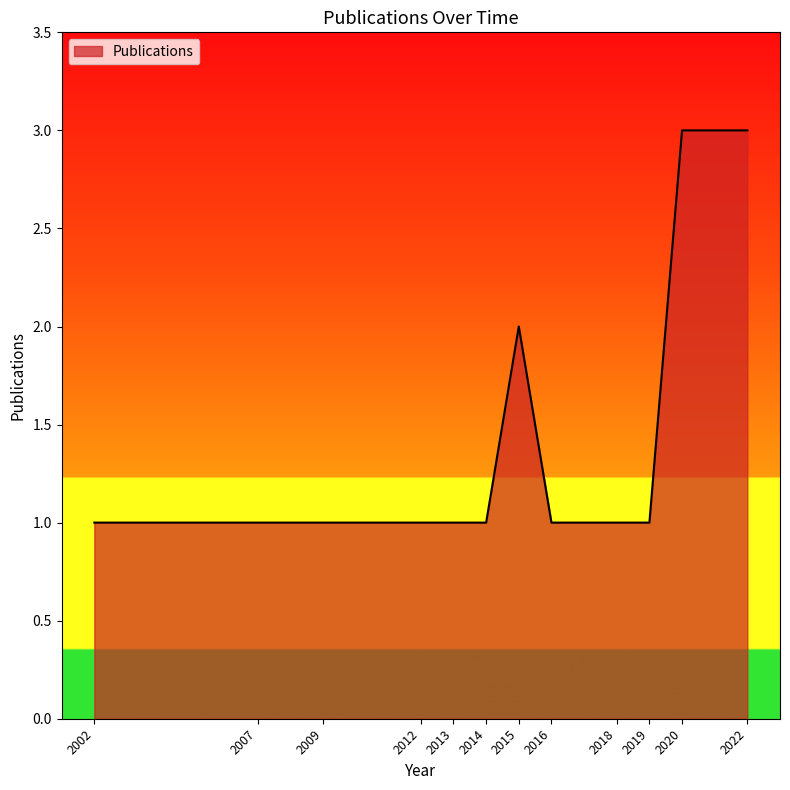

How many lines are shown in the chart?

1